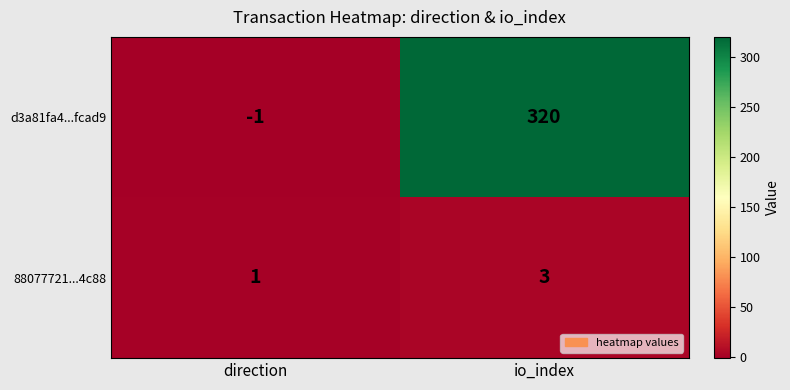

Which label corresponds to the largest value in the chart?

io_index